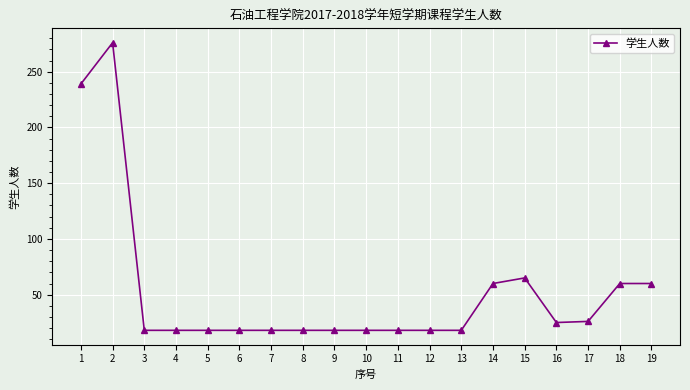

What is the maximum value shown in the chart?

276